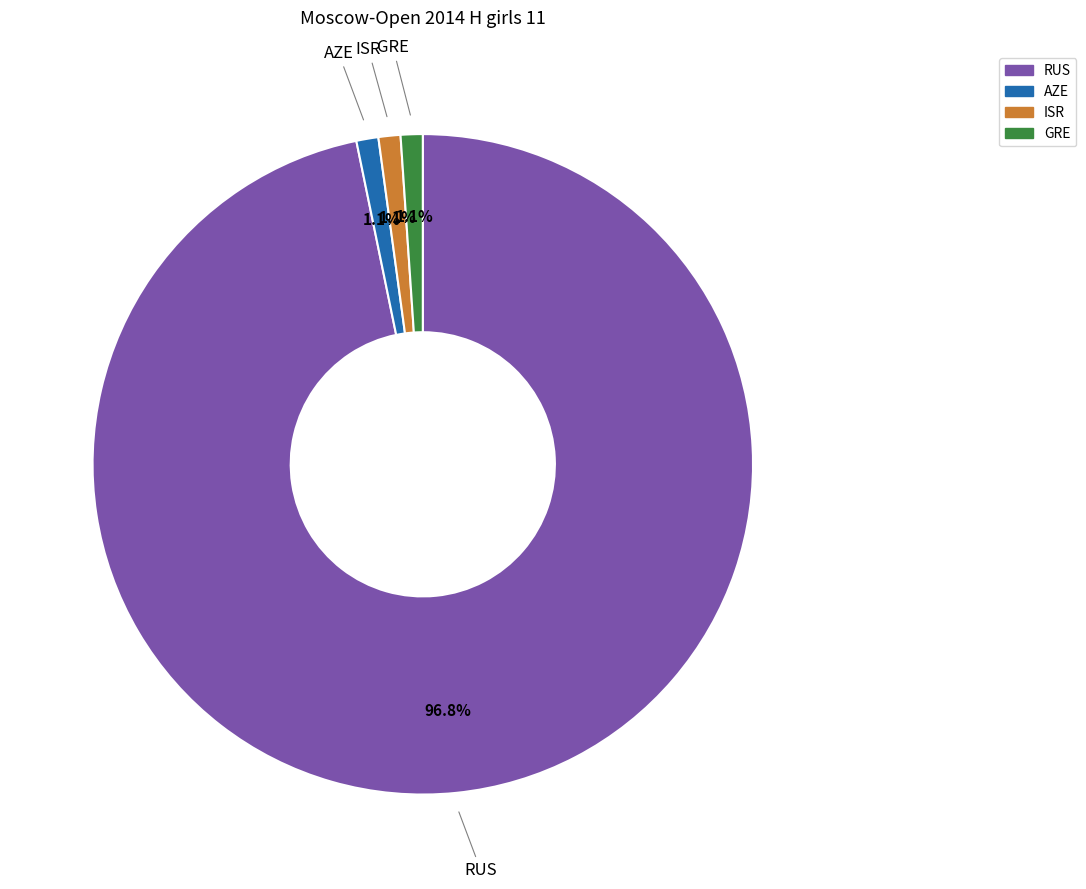

Which category accounts for the majority?

RUS